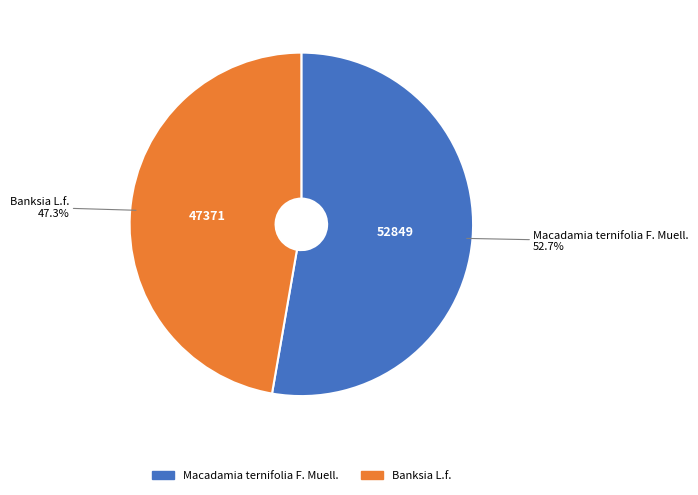

What is the smallest slice in the pie chart?

Banksia L.f.